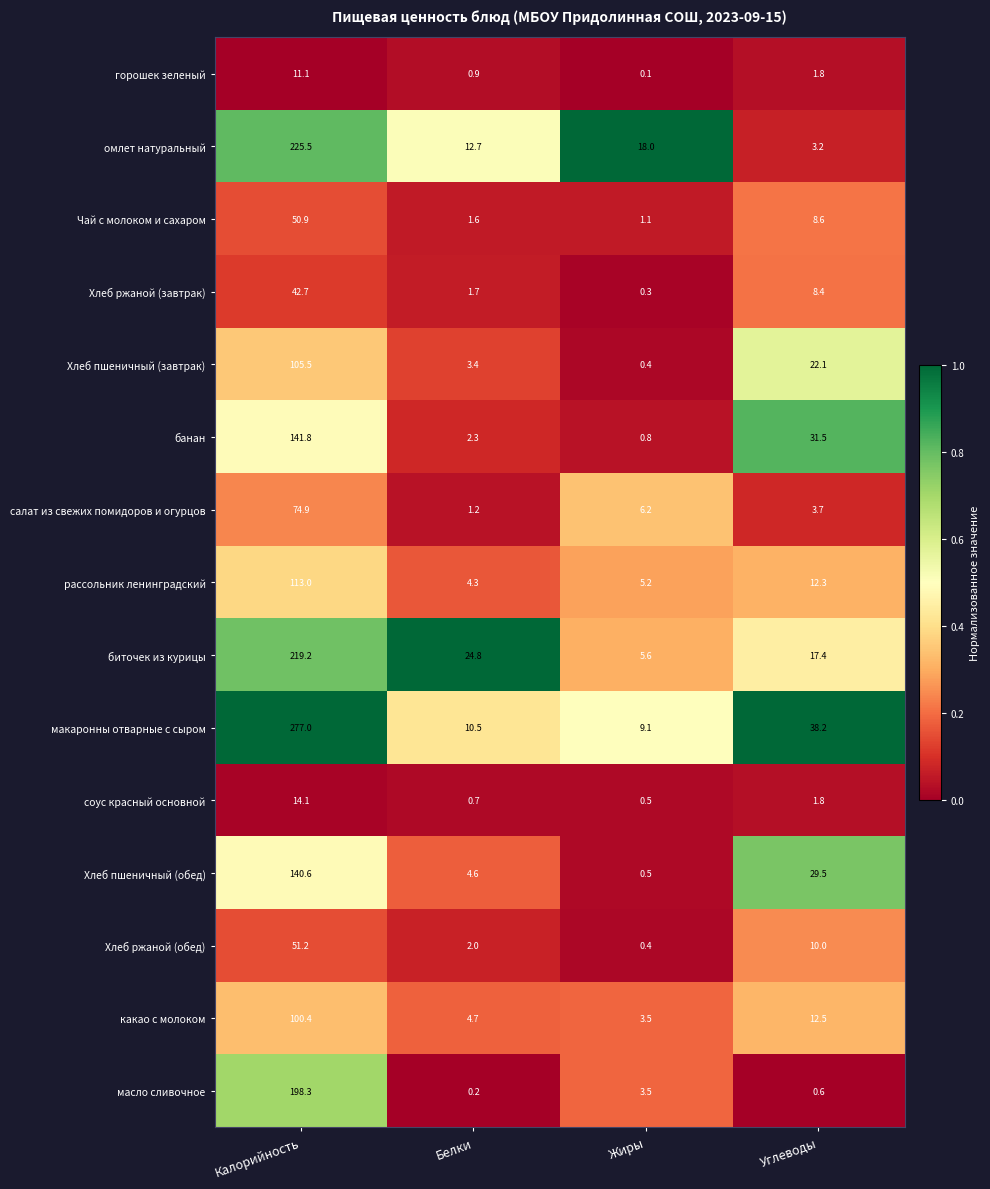

Which category has the highest value in the банан series?

Калорийность